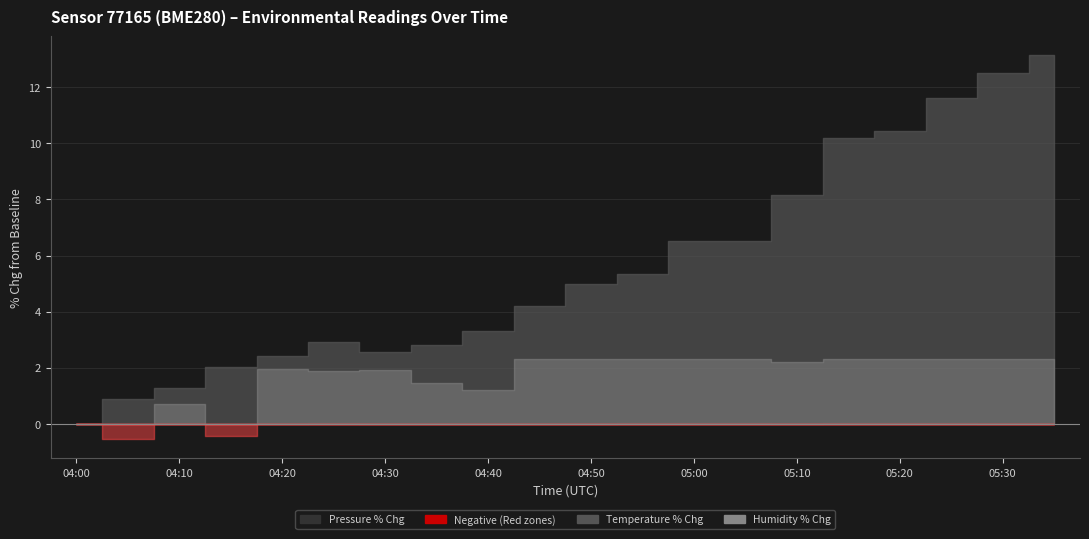

How many lines are shown in the chart?

3